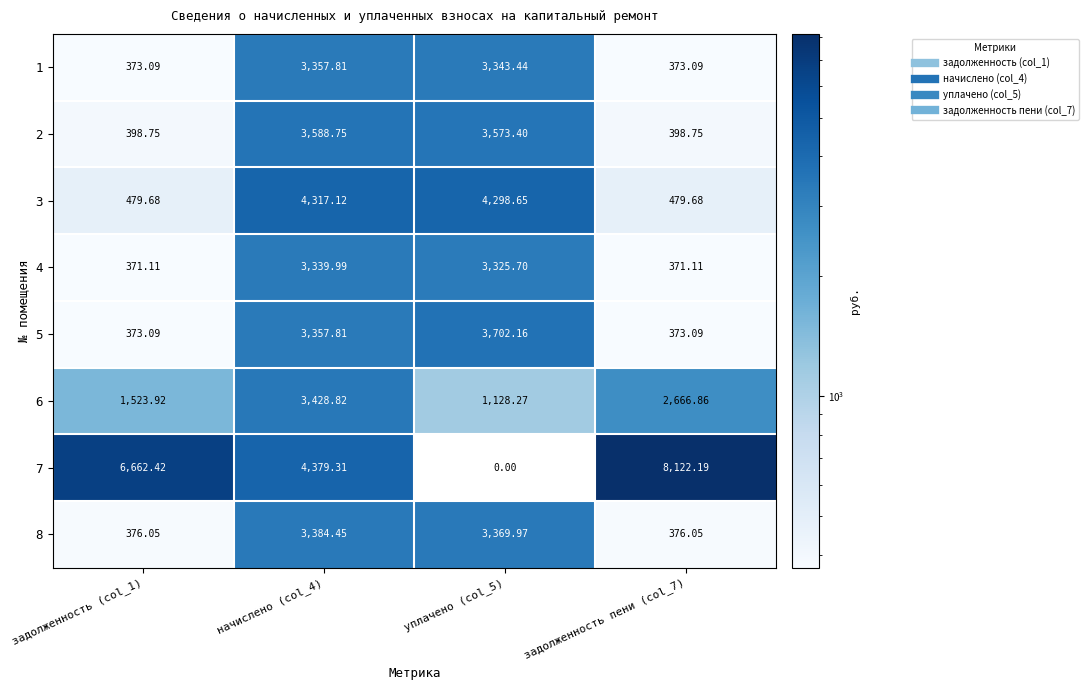

Is the value of 6 at задолженность (col_1) greater than the value of 4 at уплачено (col_5)?

No